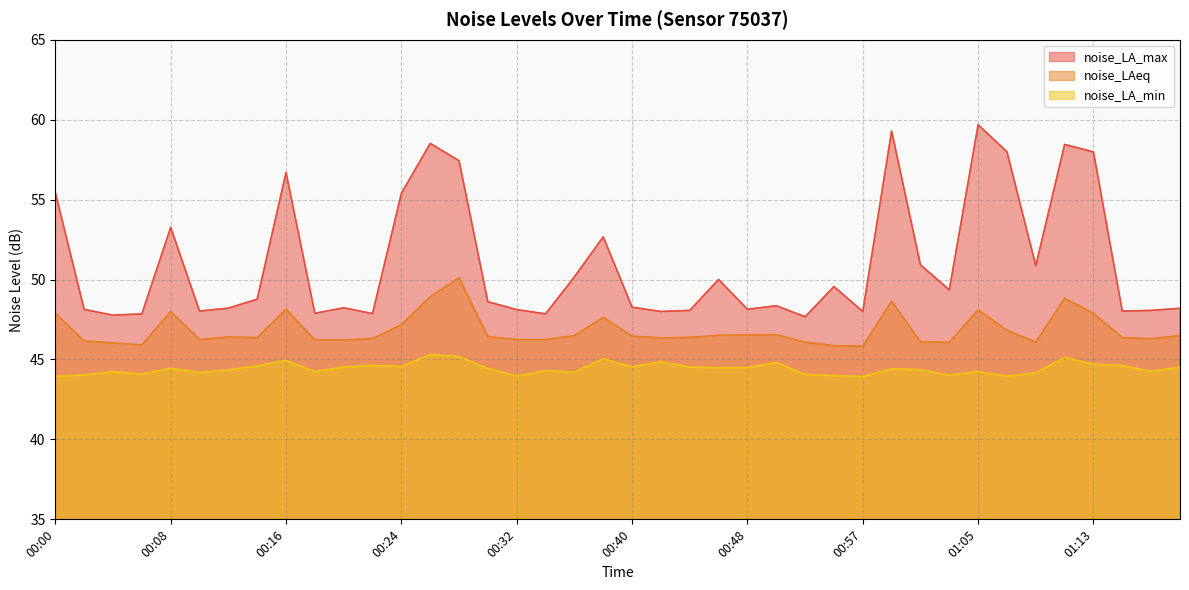

Reading left to right, extract all data points from this chart.

noise_LA_max: 00:00=55.4	00:02=48.1	00:04=47.8	00:06=47.9	00:08=53.3	00:10=48.0	00:12=48.2	00:14=48.8	00:16=56.7	00:18=47.9	00:20=48.2	00:22=47.9	00:24=55.4	00:26=58.5	00:28=57.4	00:30=48.6	00:32=48.1	00:34=47.9	00:36=50.2	00:38=52.7	00:40=48.3	00:42=48.0	00:44=48.1	00:46=50.0	00:48=48.1	00:51=48.4	00:53=47.7	00:55=49.6	00:57=48.0	00:59=59.3	01:01=50.9	01:03=49.4	01:05=59.7	01:07=58.0	01:09=50.9	01:11=58.5	01:13=58.0	01:15=48.0	01:17=48.1	01:19=48.2
noise_LAeq: 00:00=47.9	00:02=46.2	00:04=46.0	00:06=45.9	00:08=48.0	00:10=46.2	00:12=46.4	00:14=46.4	00:16=48.1	00:18=46.2	00:20=46.2	00:22=46.3	00:24=47.2	00:26=48.9	00:28=50.1	00:30=46.4	00:32=46.2	00:34=46.2	00:36=46.5	00:38=47.6	00:40=46.5	00:42=46.4	00:44=46.4	00:46=46.5	00:48=46.5	00:51=46.5	00:53=46.1	00:55=45.9	00:57=45.8	00:59=48.6	01:01=46.1	01:03=46.1	01:05=48.1	01:07=46.8	01:09=46.1	01:11=48.8	01:13=47.9	01:15=46.4	01:17=46.3	01:19=46.5
noise_LA_min: 00:00=44.0	00:02=44.0	00:04=44.2	00:06=44.1	00:08=44.5	00:10=44.2	00:12=44.3	00:14=44.6	00:16=44.9	00:18=44.2	00:20=44.5	00:22=44.6	00:24=44.6	00:26=45.3	00:28=45.2	00:30=44.4	00:32=44.0	00:34=44.3	00:36=44.2	00:38=45.0	00:40=44.5	00:42=44.9	00:44=44.5	00:46=44.5	00:48=44.5	00:51=44.8	00:53=44.1	00:55=44.0	00:57=43.9	00:59=44.4	01:01=44.4	01:03=44.0	01:05=44.2	01:07=44.0	01:09=44.2	01:11=45.1	01:13=44.7	01:15=44.6	01:17=44.2	01:19=44.5